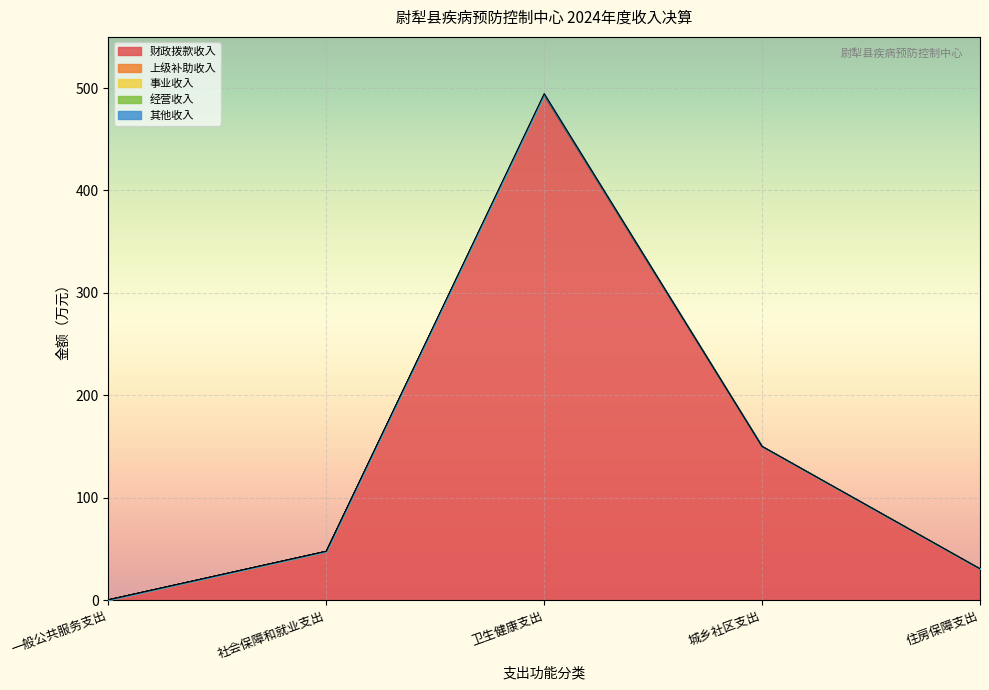

What is the greatest value displayed?

493.2